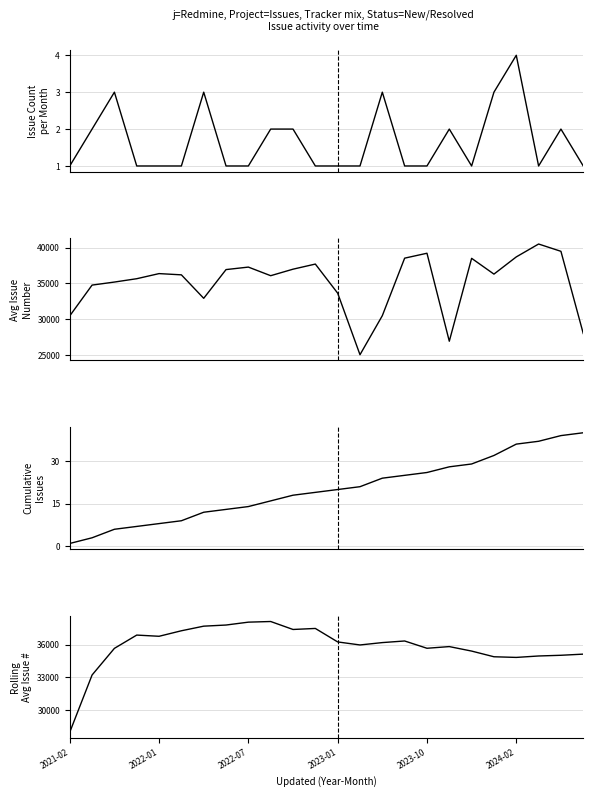

At how many categories does at least one series exceed 32916?

23